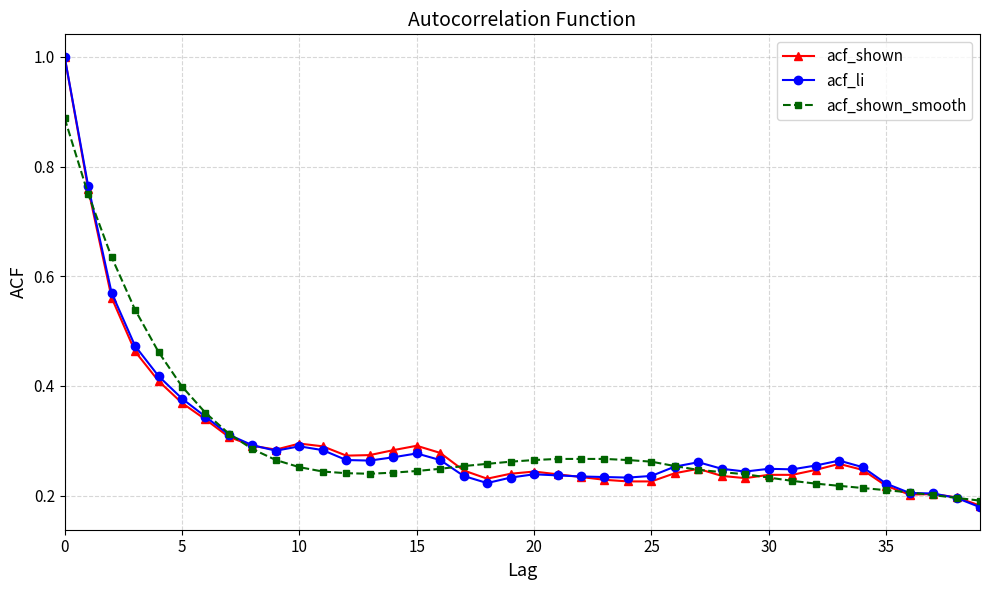

At how many categories does at least one series exceed 0?

40